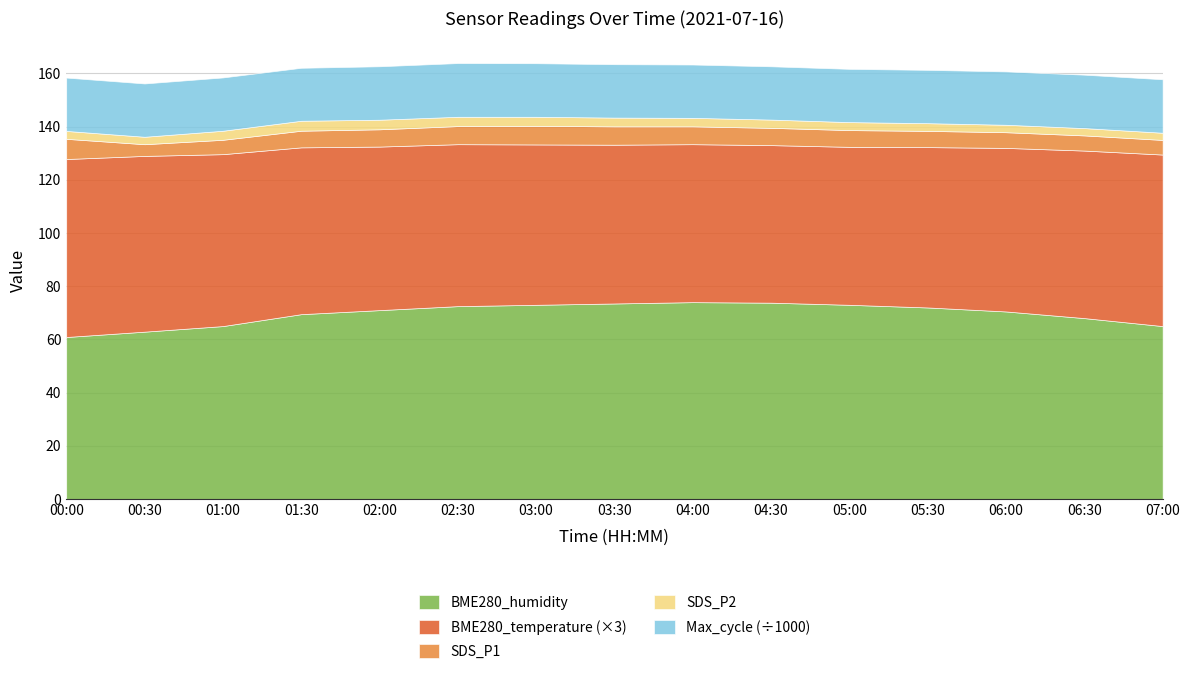

True or false: Max_cycle and BME280_temperature cross at least once.

False